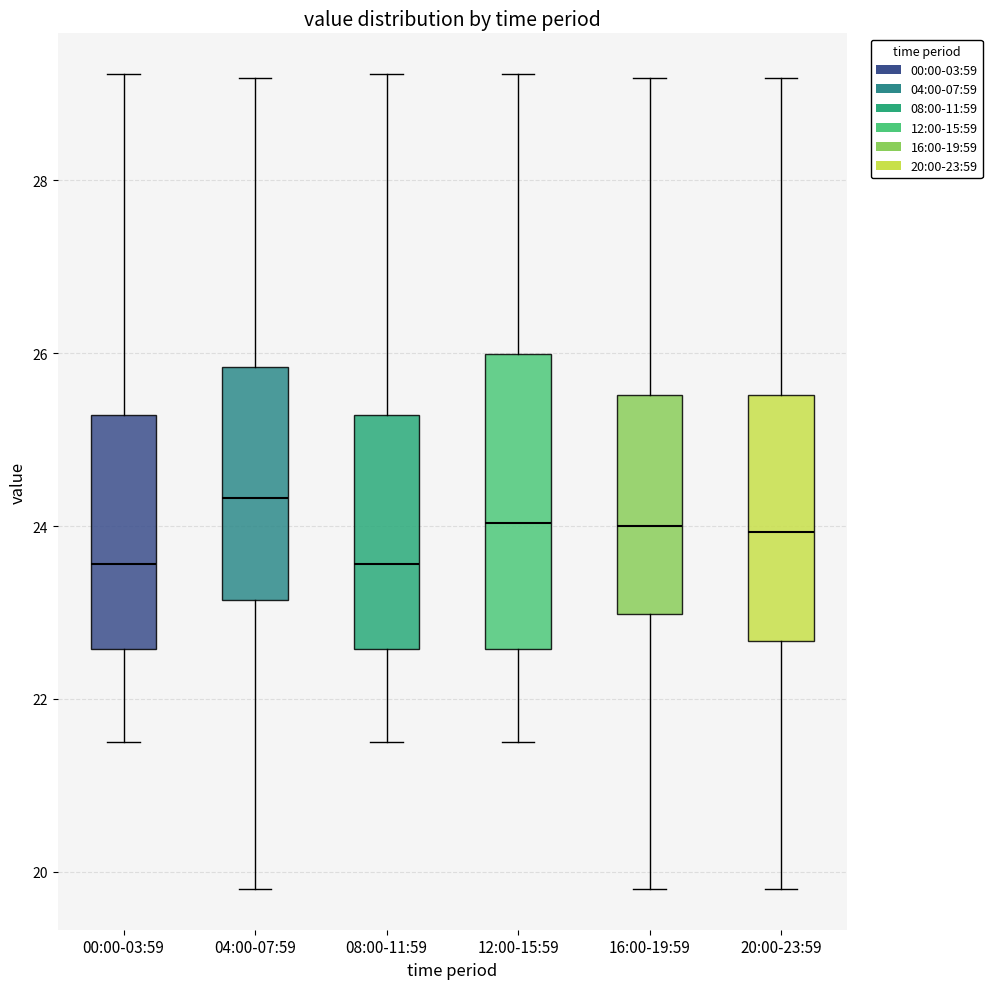

Reading left to right, transcribe this box plot: for each box, give where its median line is, the range the box spans, and where its two whiskers end, as read against the y-axis. The values are not printed on the chart, so give them approximately, as read against the axis.

00:00-03:59: median 23.6, box 22.6 to 25.2, whiskers 21.6 to 29.2
04:00-07:59: median 24.4, box 23.2 to 25.8, whiskers 19.8 to 29.2
08:00-11:59: median 23.6, box 22.6 to 25.2, whiskers 21.6 to 29.2
12:00-15:59: median 24.0, box 22.6 to 26.0, whiskers 21.6 to 29.2
16:00-19:59: median 24.0, box 23.0 to 25.6, whiskers 19.8 to 29.2
20:00-23:59: median 24.0, box 22.6 to 25.6, whiskers 19.8 to 29.2